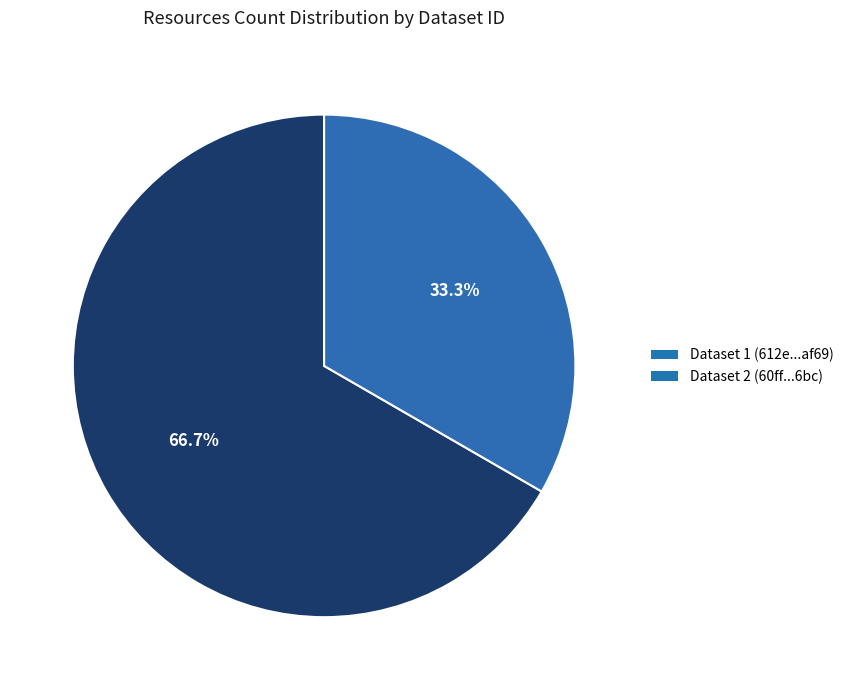

Does any single category account for the majority?

Yes